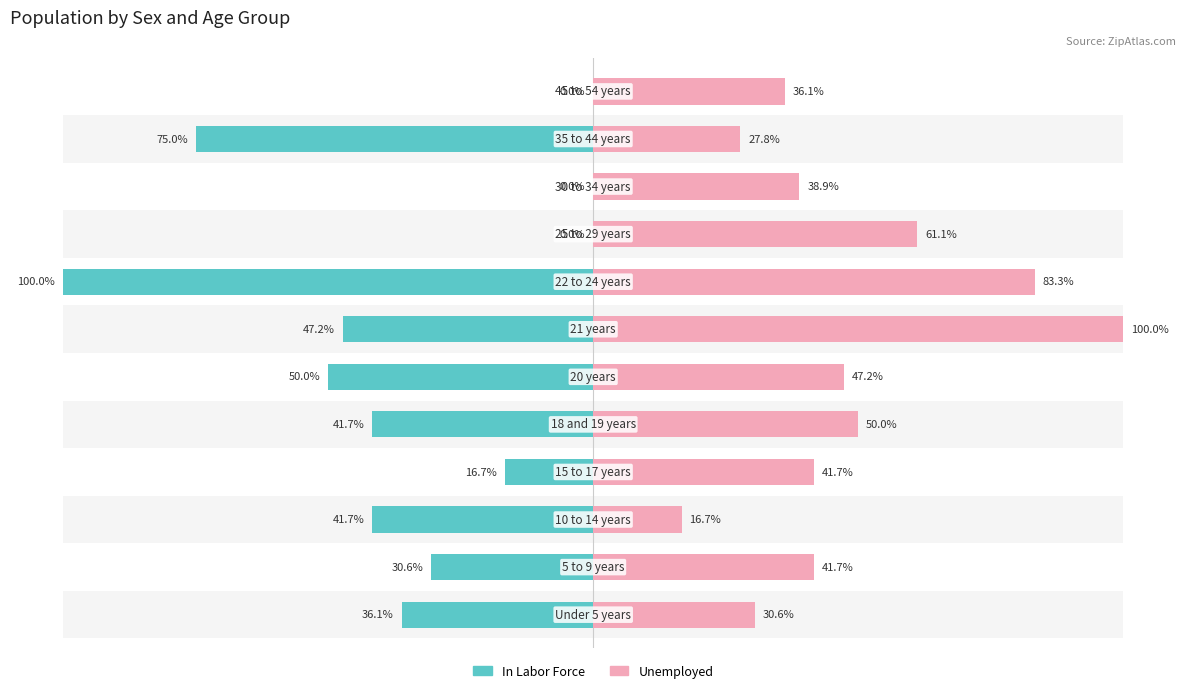

Are the bars horizontal?

Yes